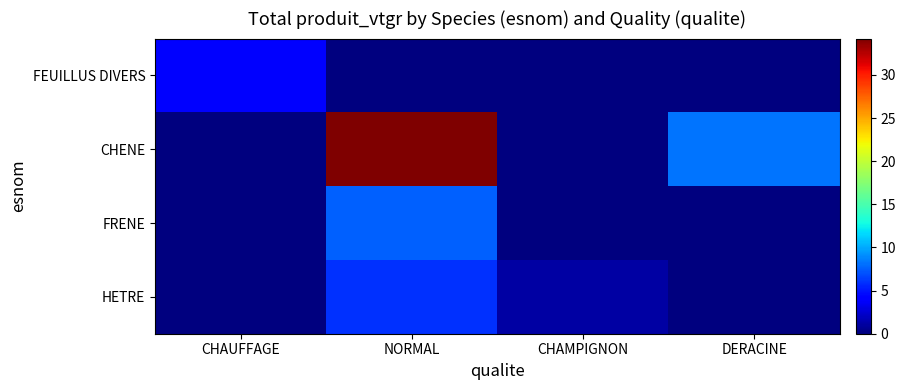

Between CHAUFFAGE and NORMAL, which is larger?

CHAUFFAGE